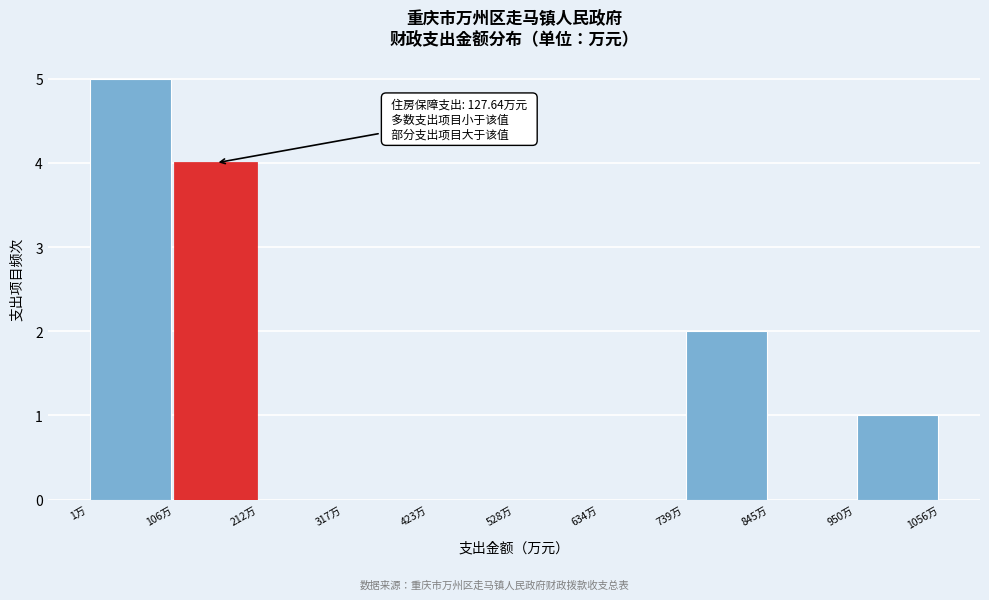

Over which range of the x-axis is the bar tallest?

0 to 100